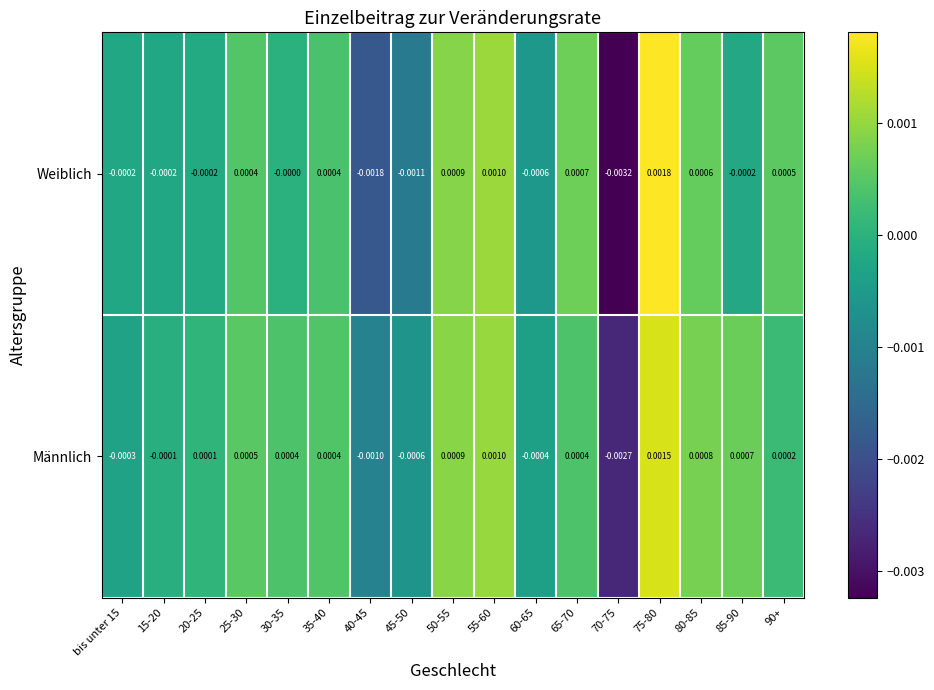

List the series in order of their overall mean, lowest first.

Weiblich, Männlich